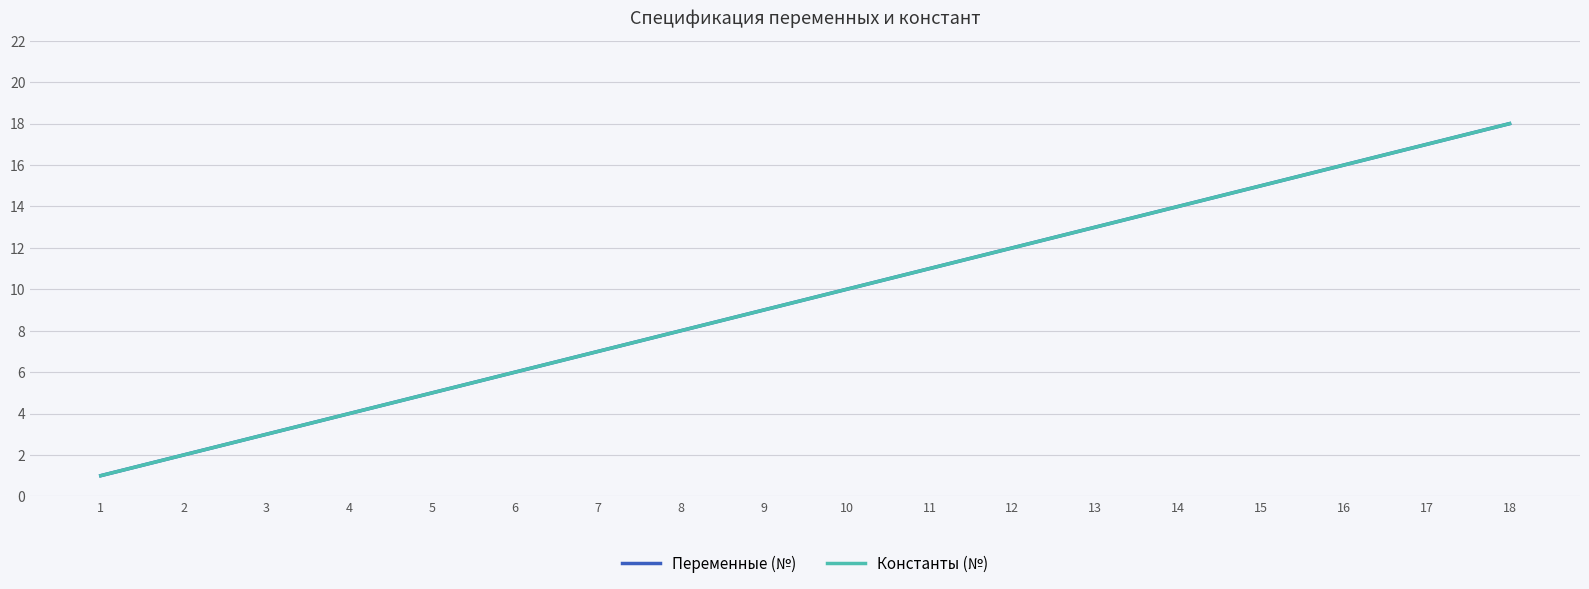

True or false: Константы (№) and Переменные (№) intersect in this chart.

False